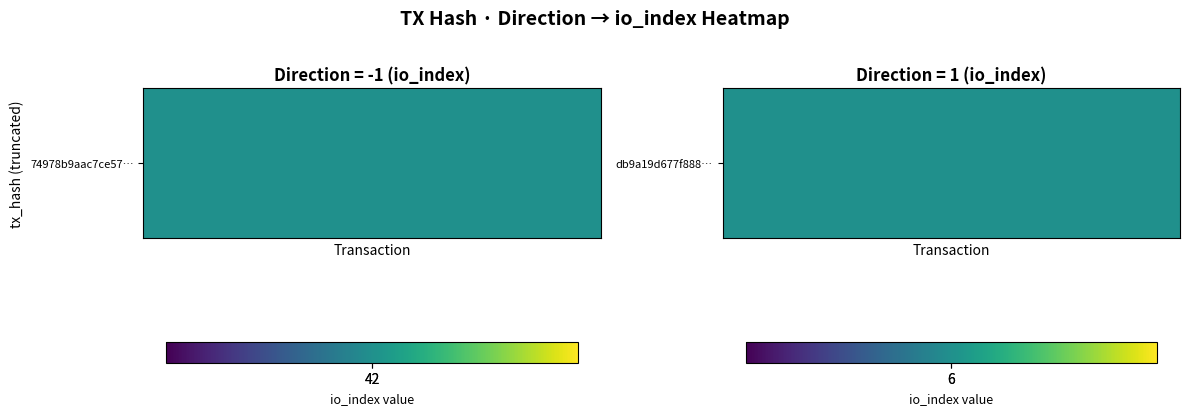

How many categories are shown in the chart?

2